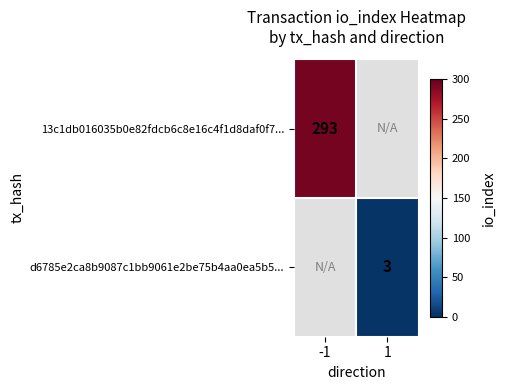

True or false: 13c1db016035b0e82fdcb6c8e16c4f1d8daf0f7... has a value of 466 at -1.

False